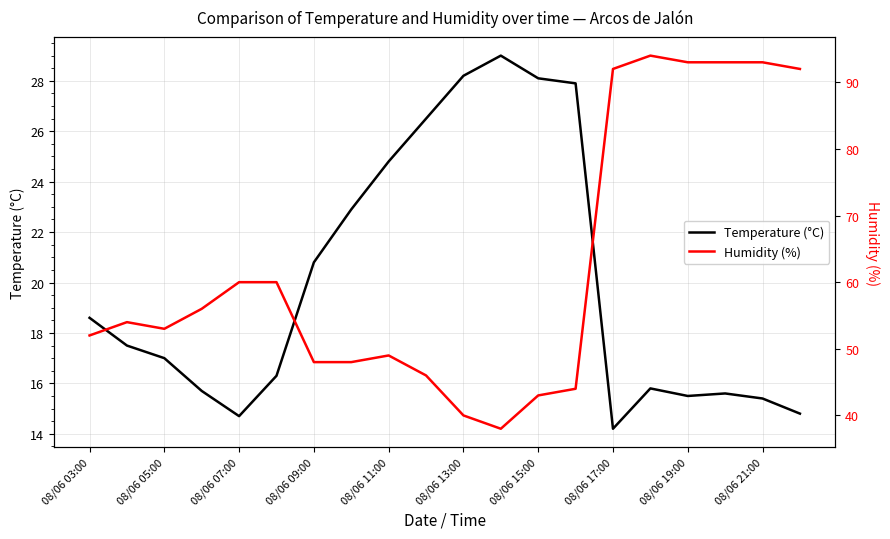

Where is Temperature (°C) nearest to the value 21?

08/06 09:00